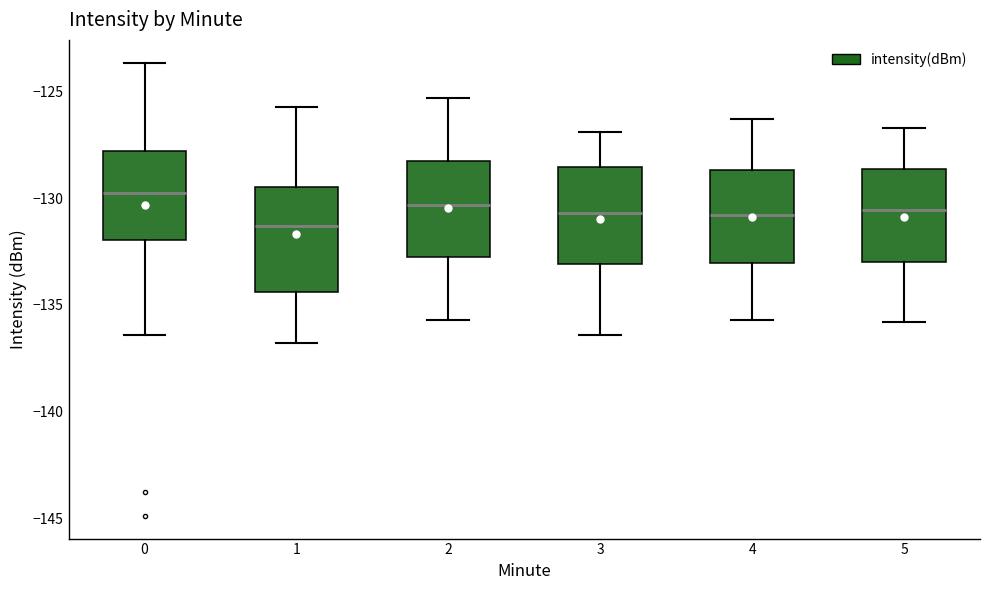

Which box has the highest median line?

0